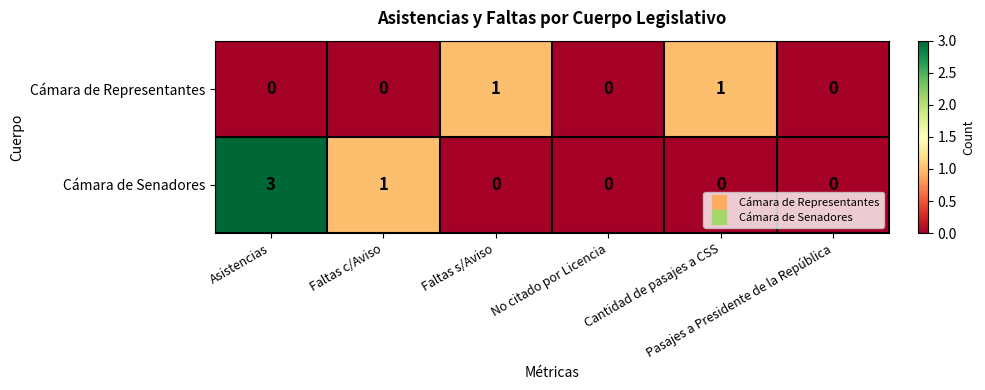

What is the difference between the maximum and minimum values in the Cámara de Senadores series?

3